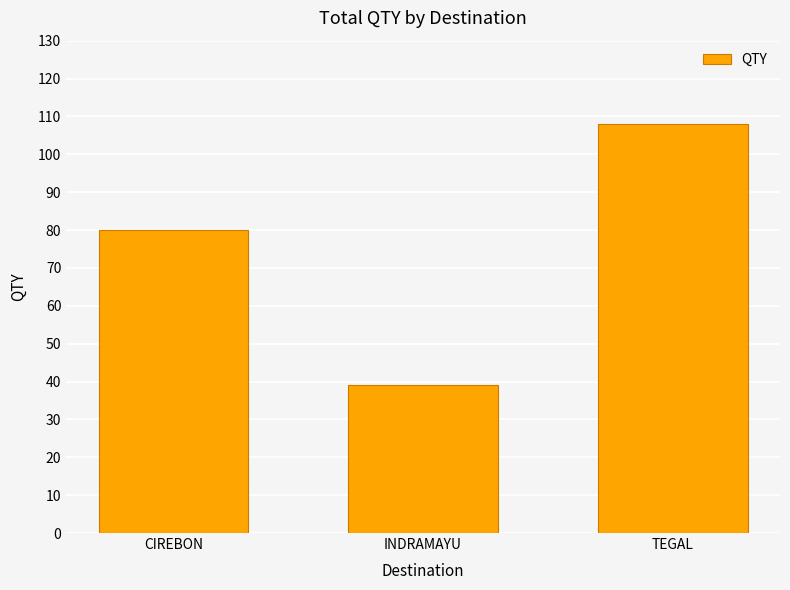

What is the value of the 2nd bar from the left?

39